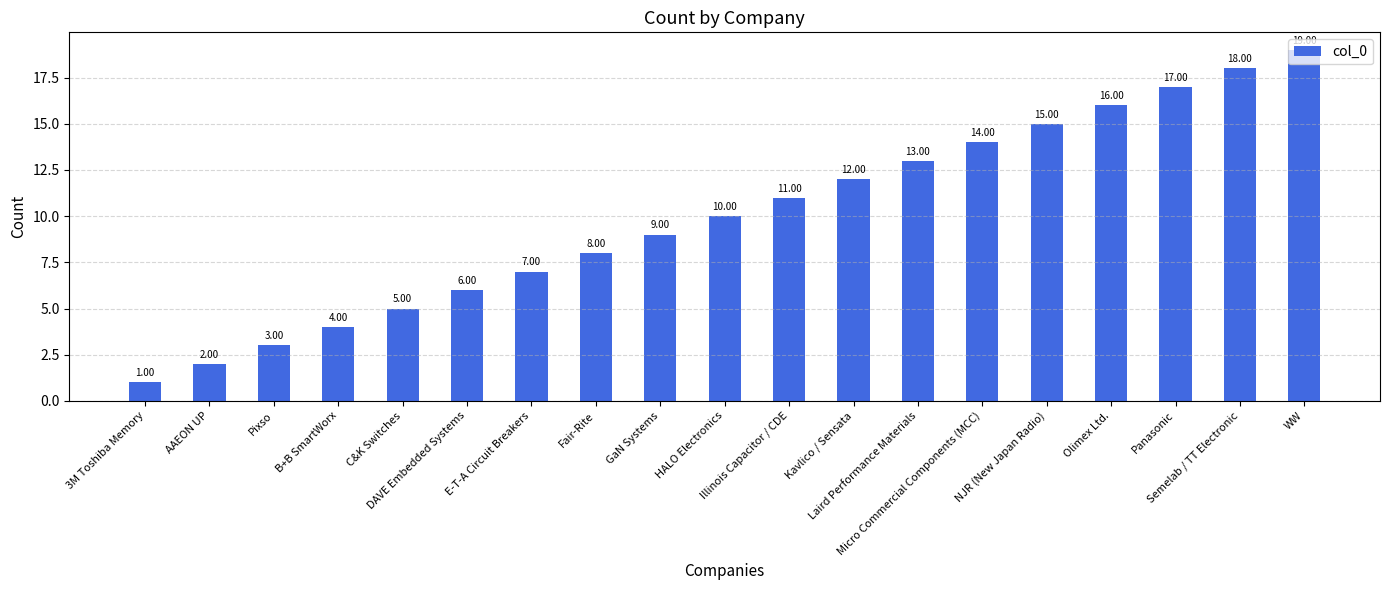

Reading left to right, extract all data points from this chart.

3M Toshiba Memory=1	AAEON UP=2	Pixso=3	B+B SmartWorx=4	C&K Switches=5	DAVE Embedded Systems=6	E-T-A Circuit Breakers=7	Fair-Rite=8	GaN Systems=9	HALO Electronics=10	Illinois Capacitor / CDE=11	Kavlico / Sensata=12	Laird Performance Materials=13	Micro Commercial Components (MCC)=14	NJR (New Japan Radio)=15	Olimex Ltd.=16	Panasonic=17	Semelab / TT Electronic=18	WW=19